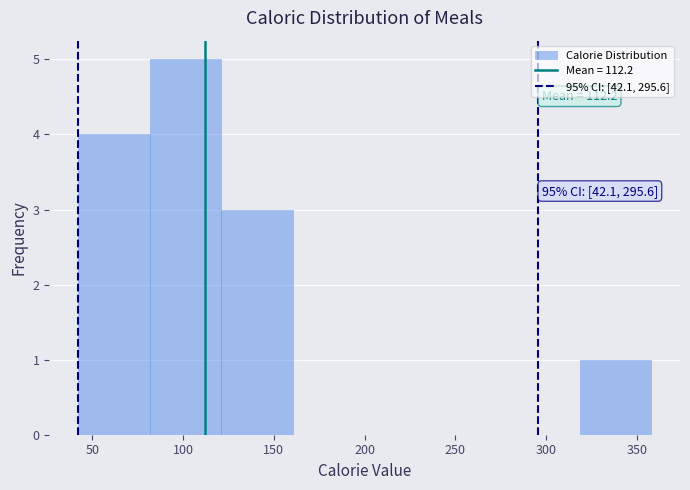

Which range on the x-axis has the tallest bar?

81.5 to 121.0